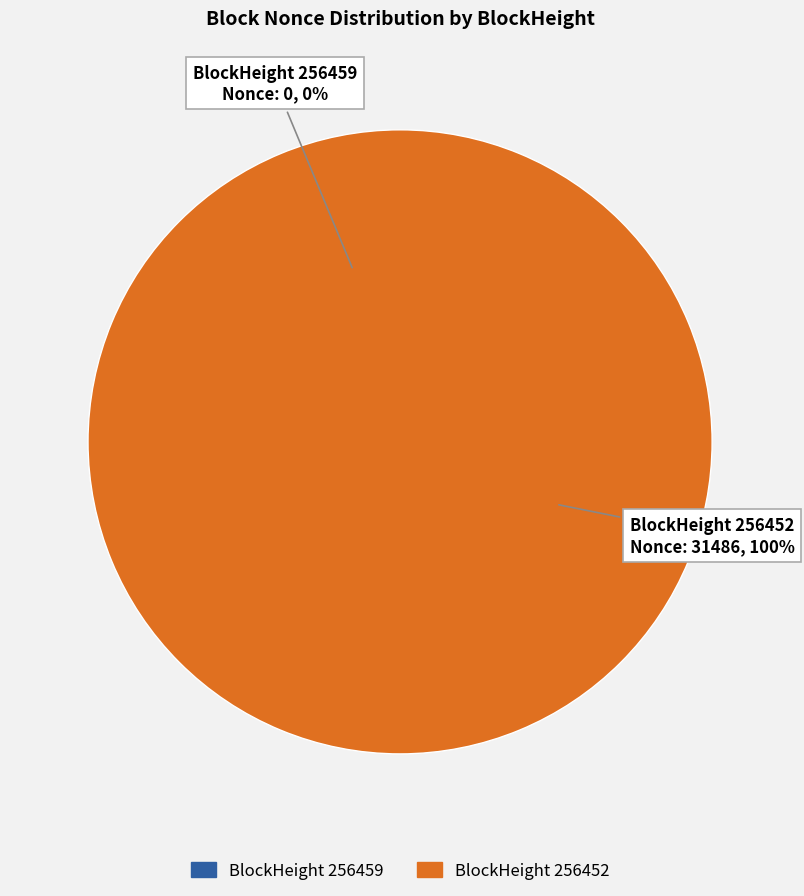

Which has a higher value, 256459 or 256452?

256452